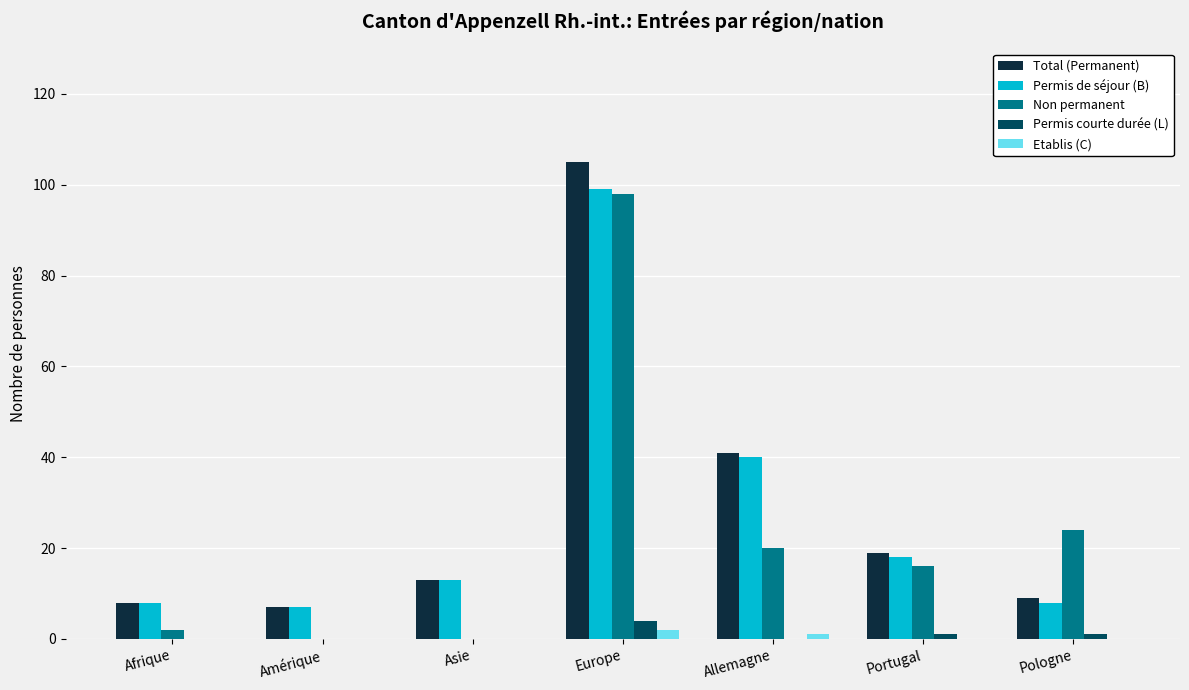

How many groups of bars are there?

7